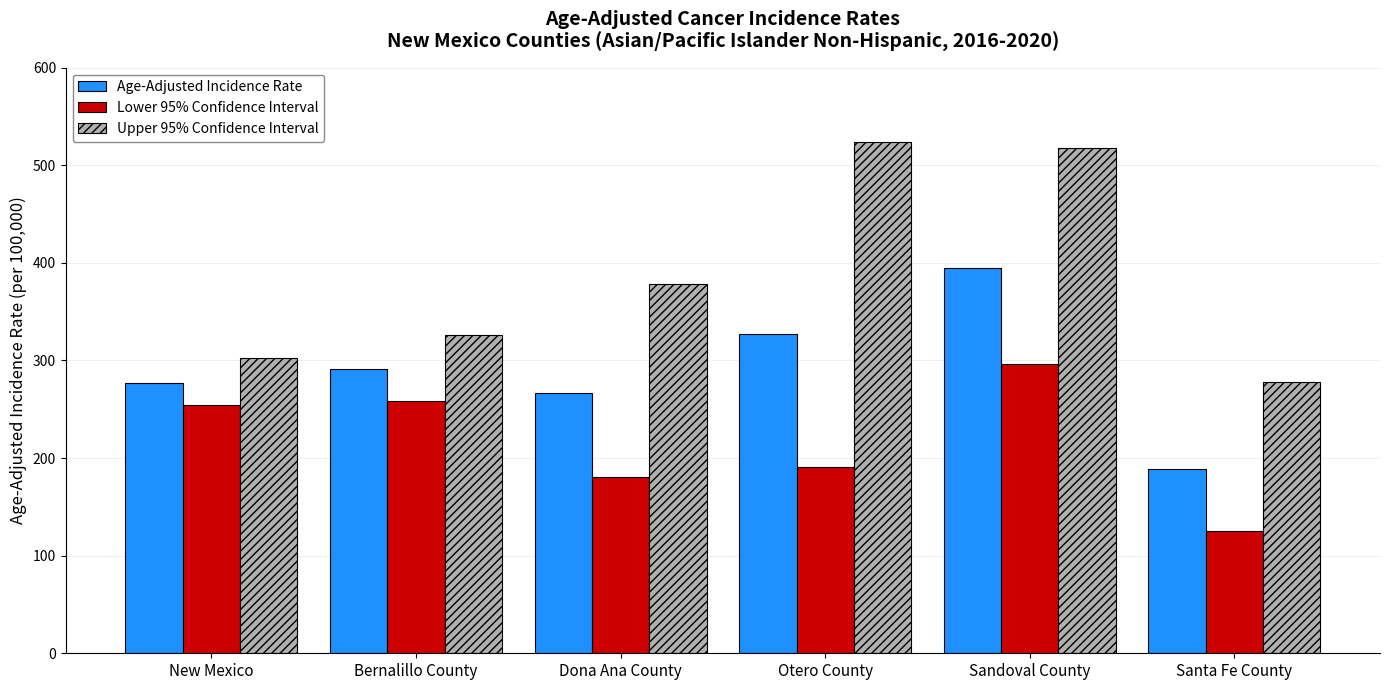

Reading left to right, list all the values displayed in this chart.

Age-Adjusted Incidence Rate: New Mexico=277.3	Bernalillo County=290.8	Dona Ana County=266.2	Otero County=326.8	Sandoval County=395.1	Santa Fe County=189.1
Lower 95% Confidence Interval: New Mexico=254.0	Bernalillo County=258.3	Dona Ana County=180.5	Otero County=190.5	Sandoval County=296.1	Santa Fe County=125.6
Upper 95% Confidence Interval: New Mexico=302.2	Bernalillo County=326.4	Dona Ana County=378.5	Otero County=524.1	Sandoval County=518.1	Santa Fe County=277.5